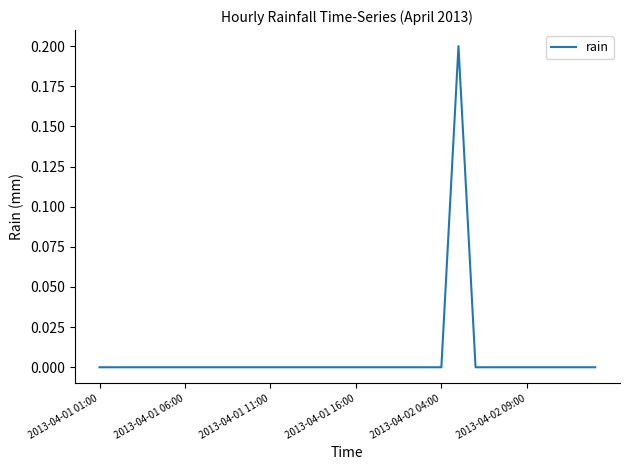

How many lines are shown in the chart?

1